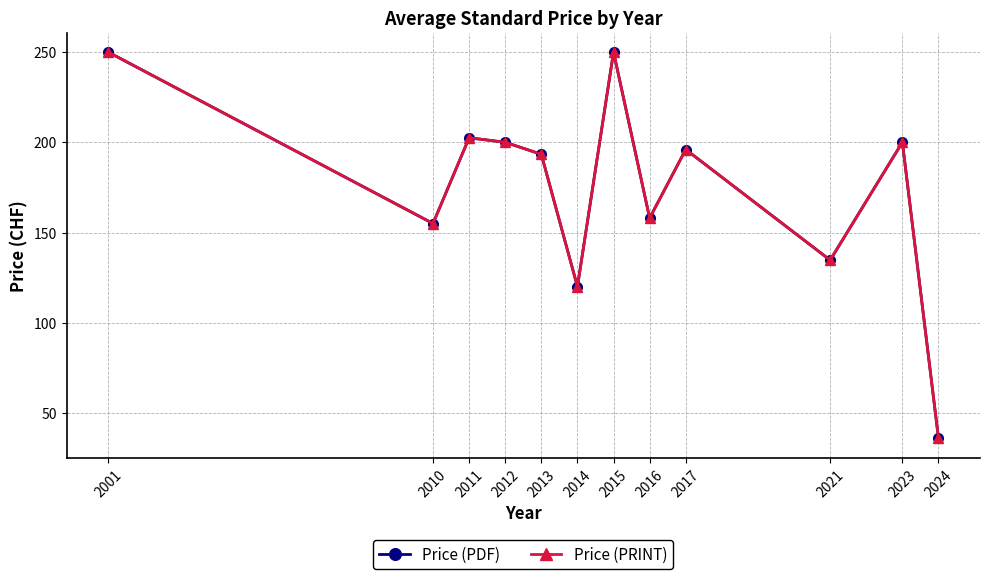

What is the difference between the Price (PDF) values at 2016 and 2013?

35.3